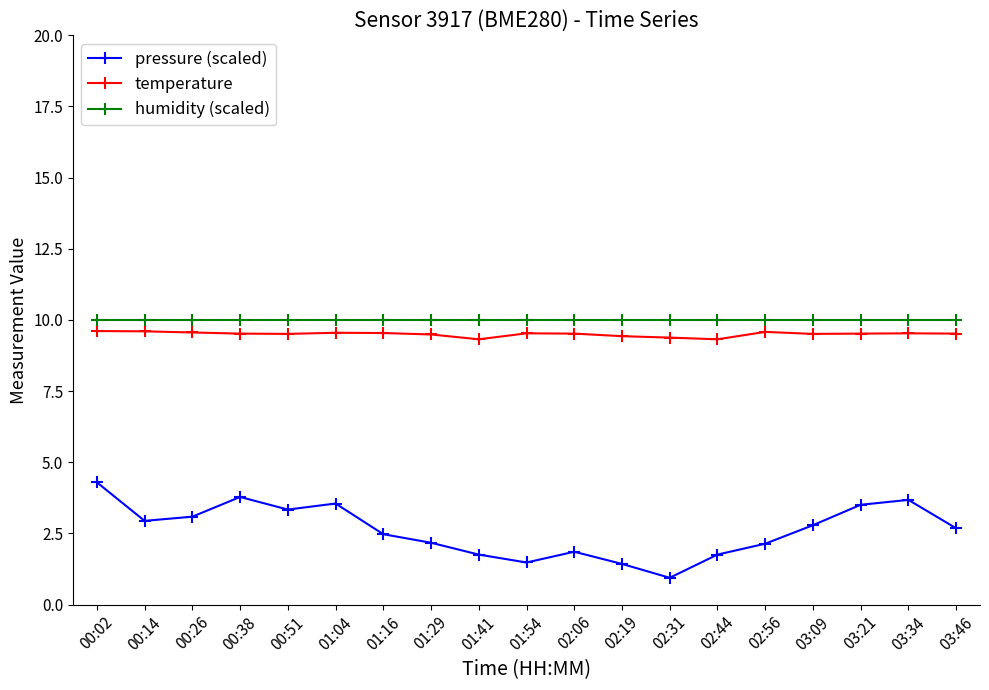

What is the sum of all pressure (scaled) values?

49.6